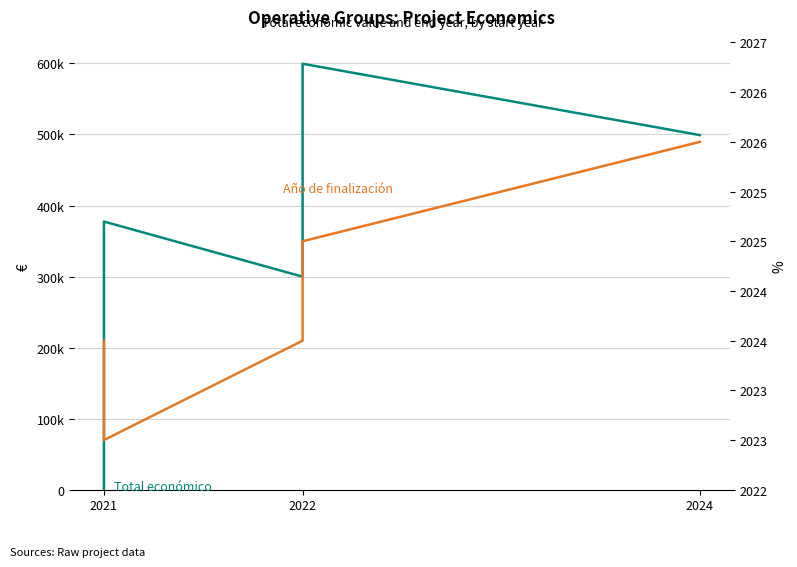

The Año de finalización series shows 3255 at 2022. True or false?

False